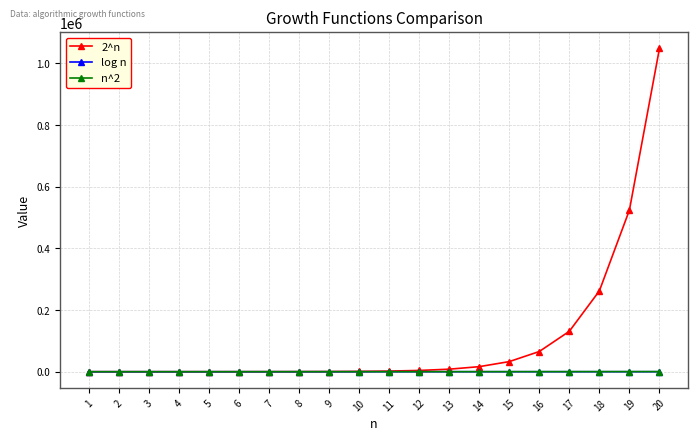

How many lines are shown in the chart?

3